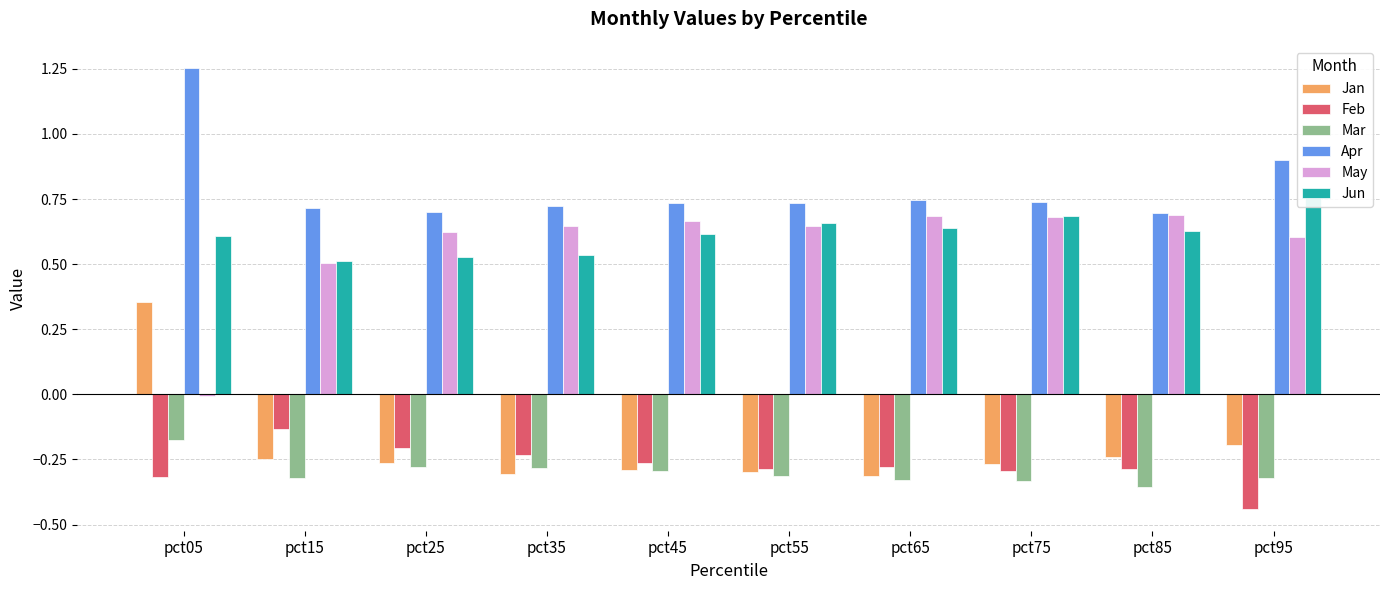

How many Jan values are between 0 and 1?

1